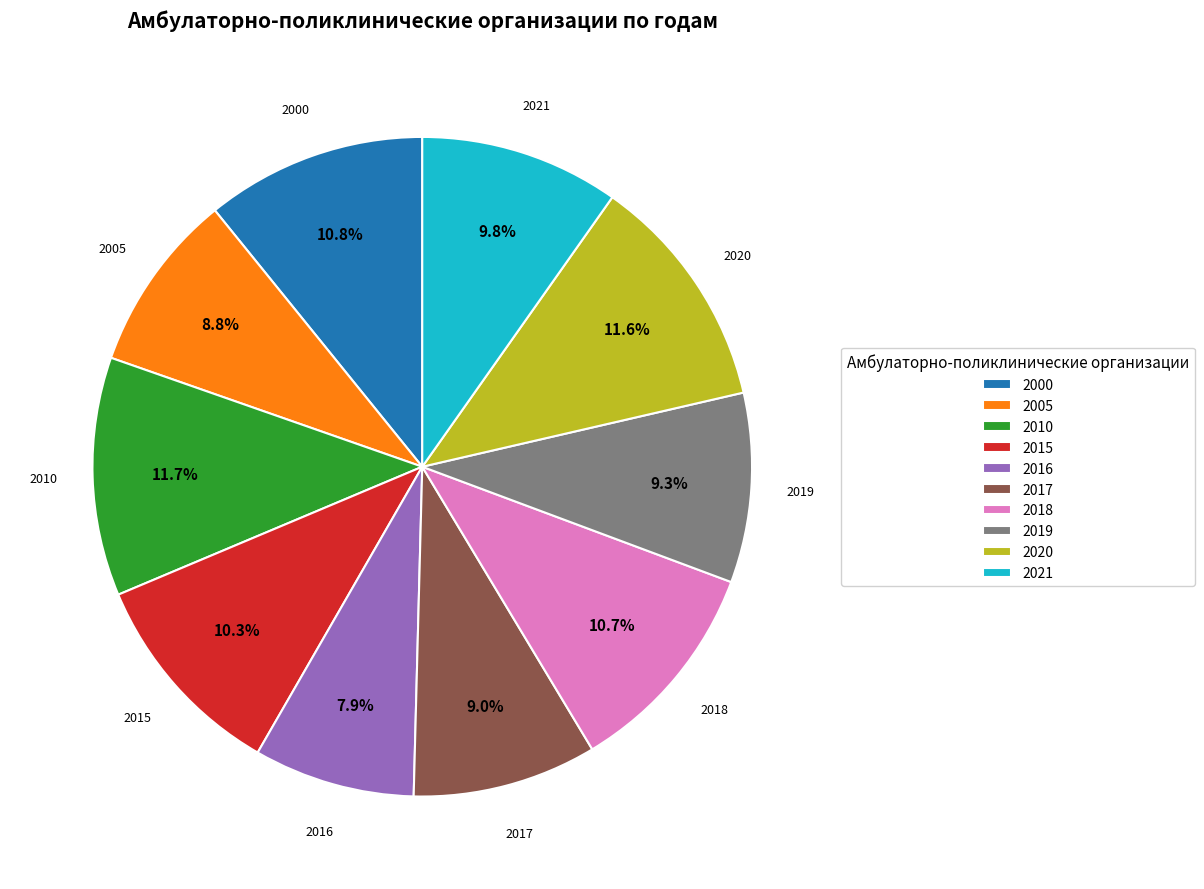

Which has a higher value, 2020 or 2005?

2020